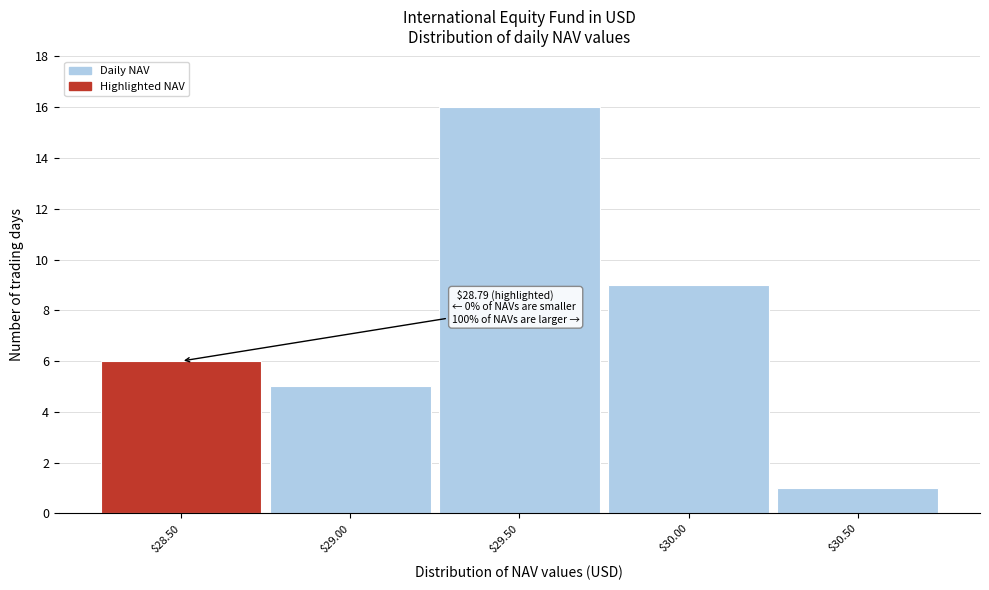

Reading left to right, transcribe all the data shown in this chart.

6	5	16	9	1